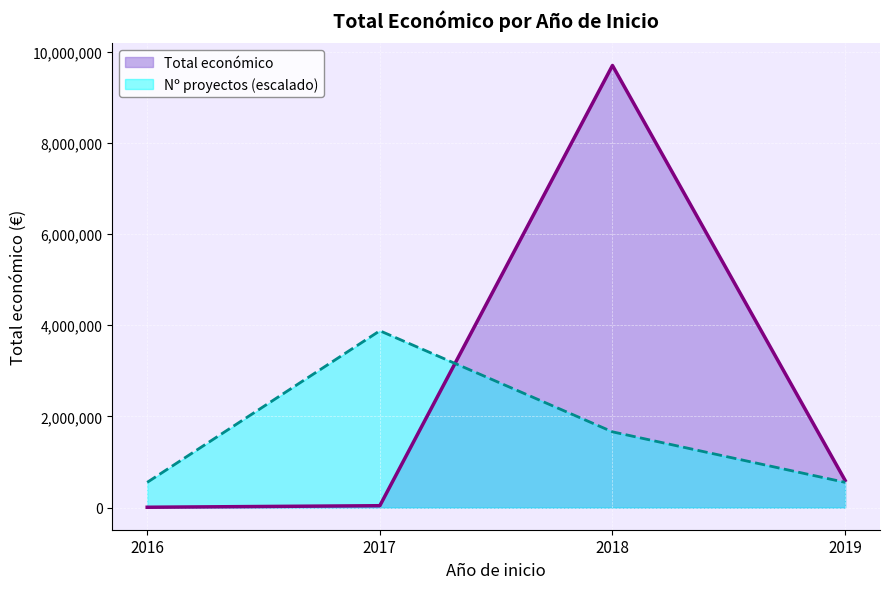

Is the value of Nº proyectos (escalado) at 2016 greater than the value of Total económico at 2016?

Yes